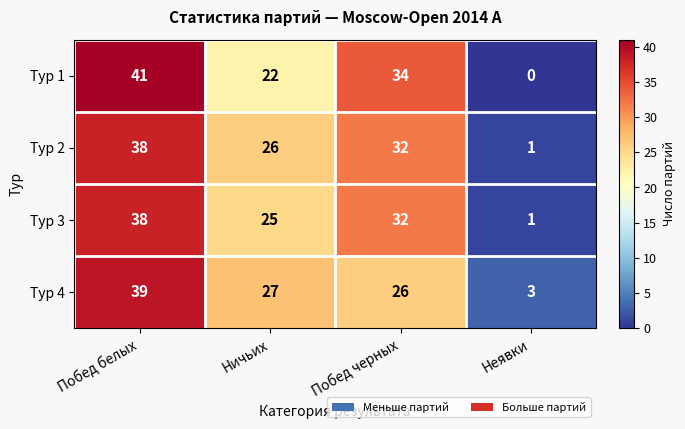

How many data points does each series have?

4